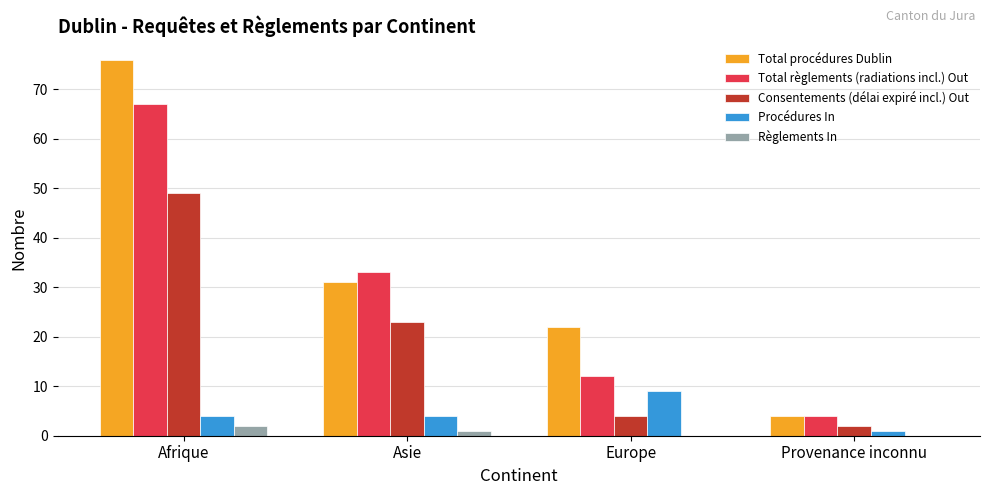

How many categories are shown in the chart?

4